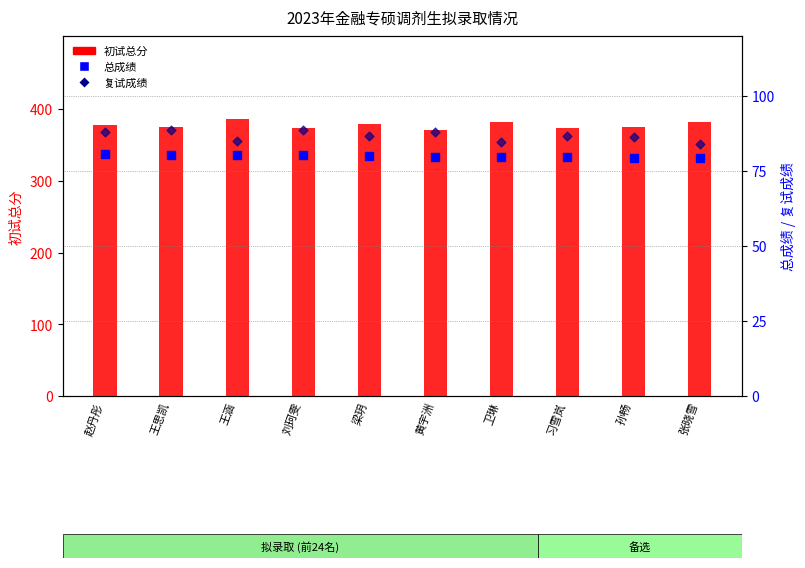

Is the value of 总成绩 at 赵丹彤 greater than the value of 复试成绩 at 王涵?

No